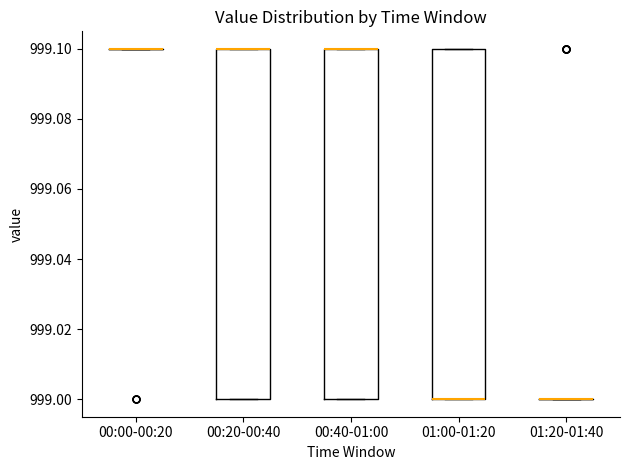

Where is the lower edge of the box for 01:00-01:20 on the y-axis? The values are not printed on the chart, so give them approximately, as read against the axis.

999.0